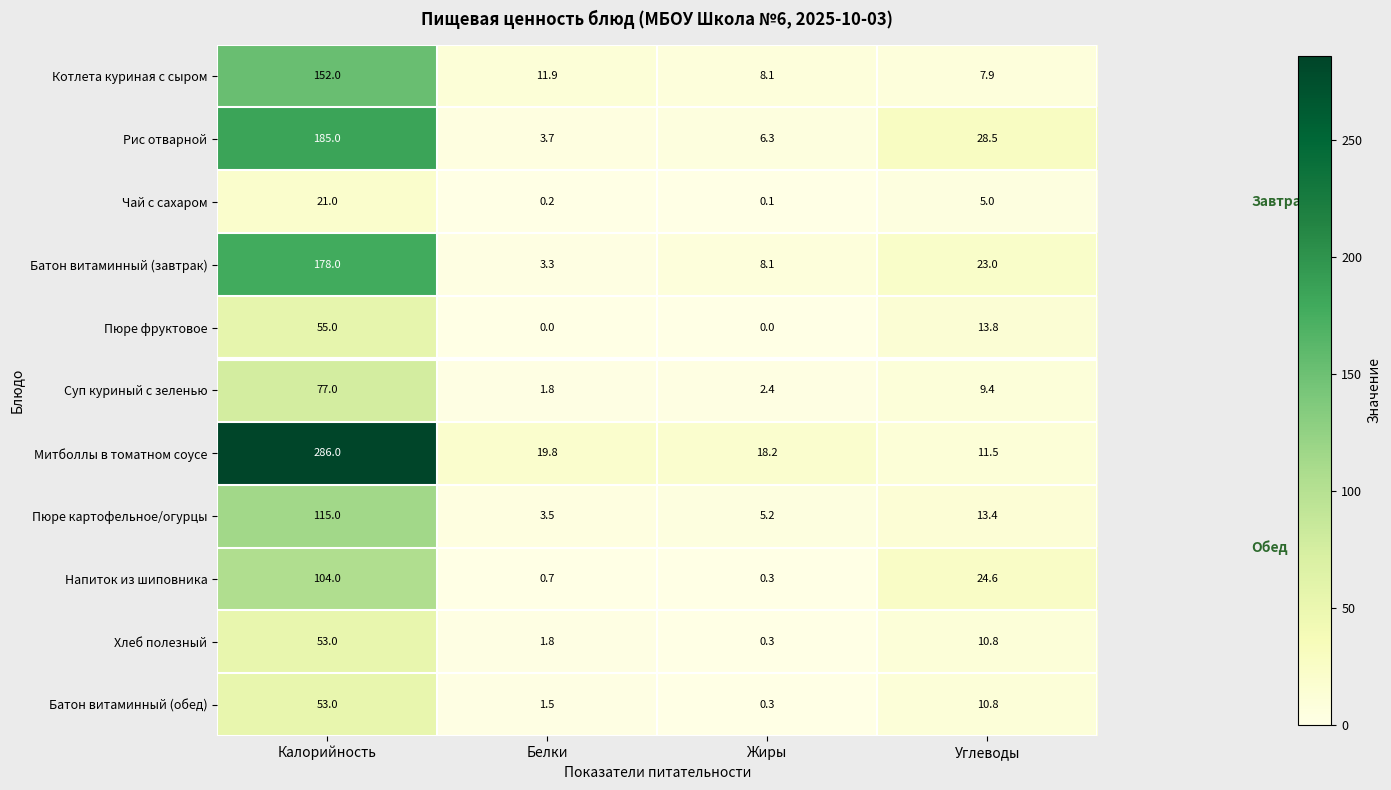

What is the difference between the second highest and second lowest values in the Котлета куриная с сыром series?

3.8